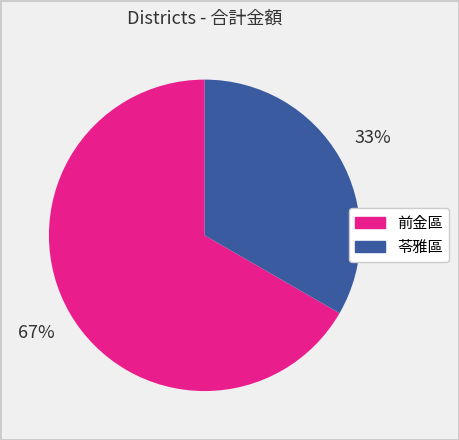

How many slices are in this pie chart?

2